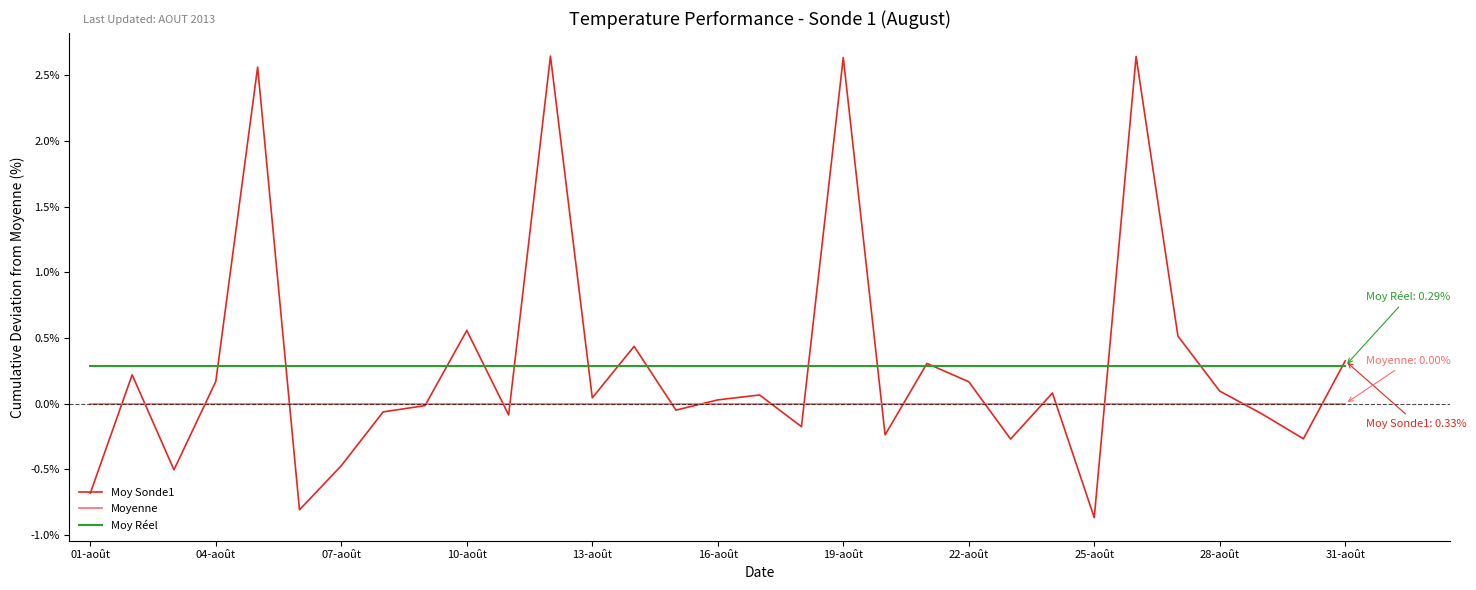

Which series has the widest spread of values?

Moy Sonde1